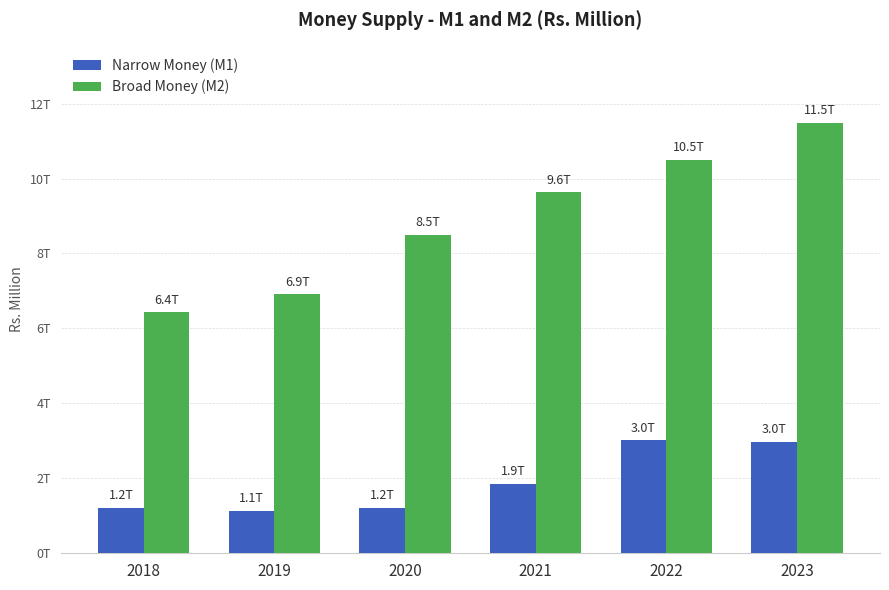

Between 2020 and 2021, which series saw the biggest shift?

Broad Money (M2)